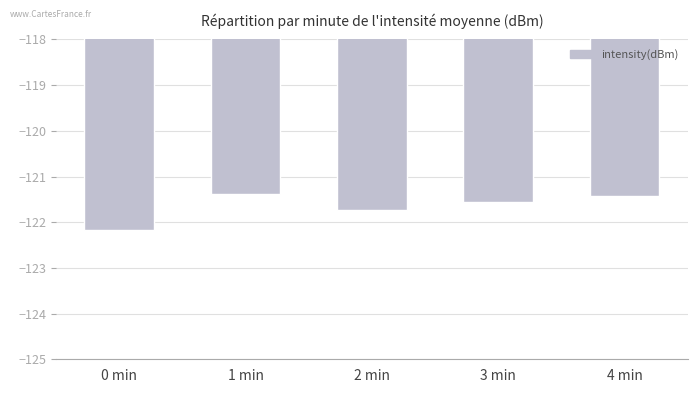

What is the average value?

-121.7